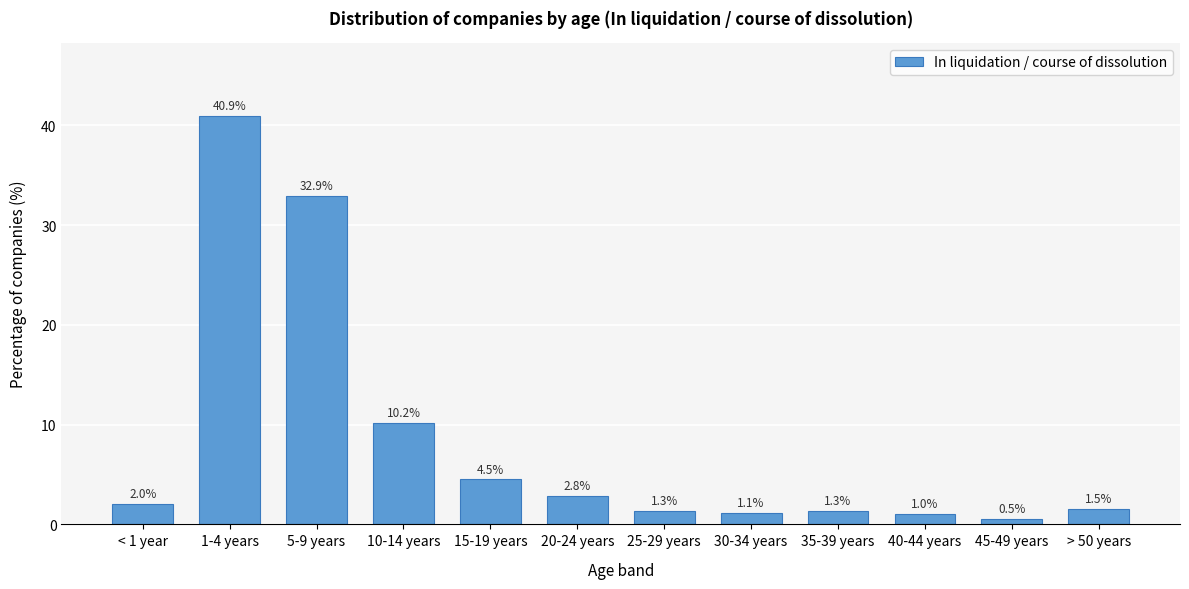

Reading left to right, list all the values displayed in this chart.

2.0	40.9	32.9	10.2	4.5	2.8	1.3	1.1	1.3	1.0	0.5	1.5